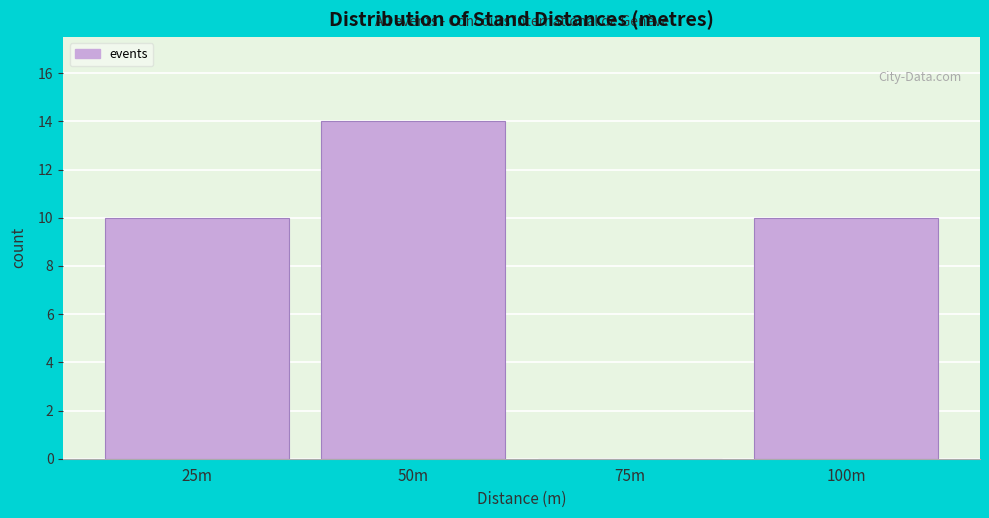

Reading right to left, what are all the values shown in this chart?

100m=10	75m=0	50m=14	25m=10